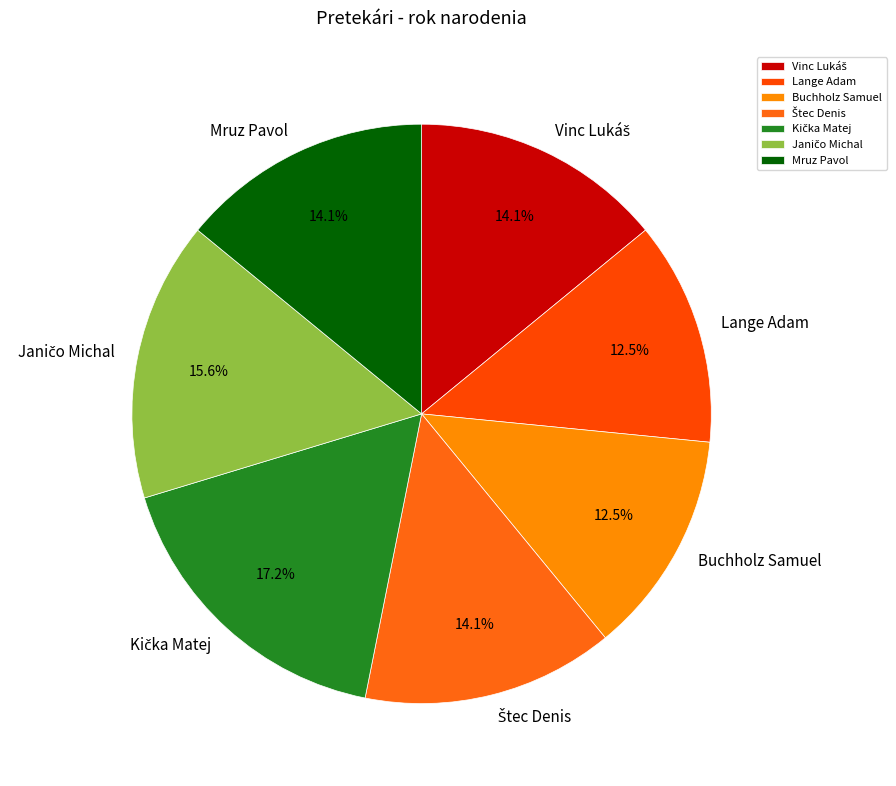

To the nearest percent, what percentage of the pie is Mruz Pavol?

14%